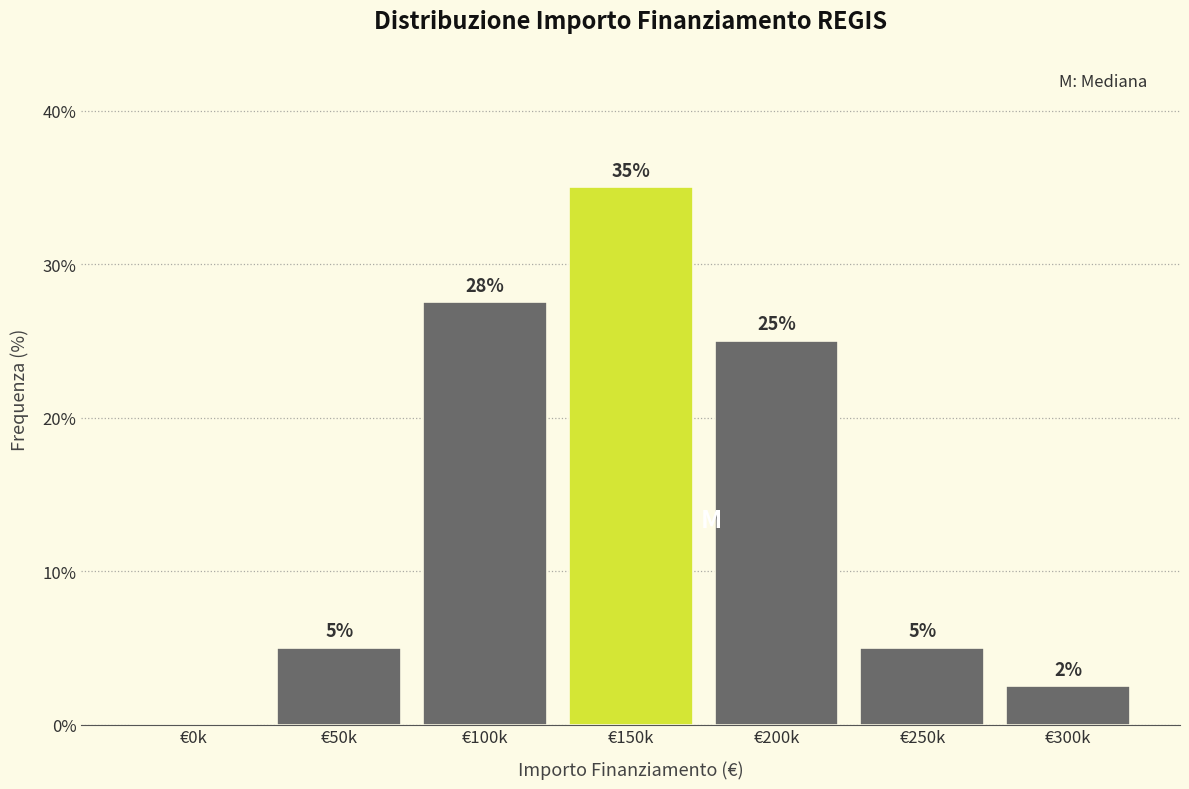

What is the sum of all values?

100.0